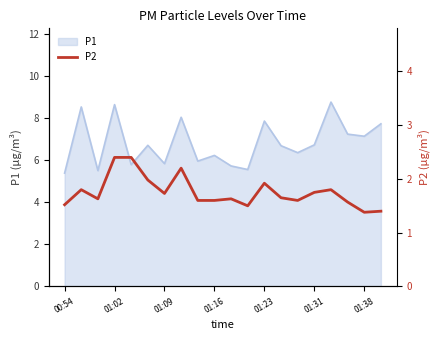

True or false: P1 has a value of 4.7 at 01:23.

False